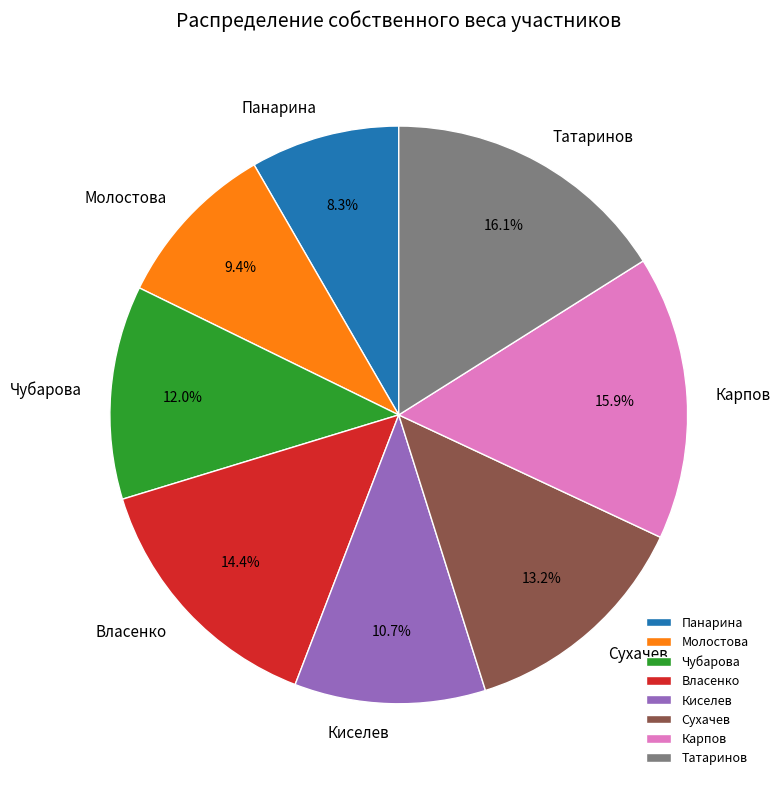

Count the number of slices in the pie.

8